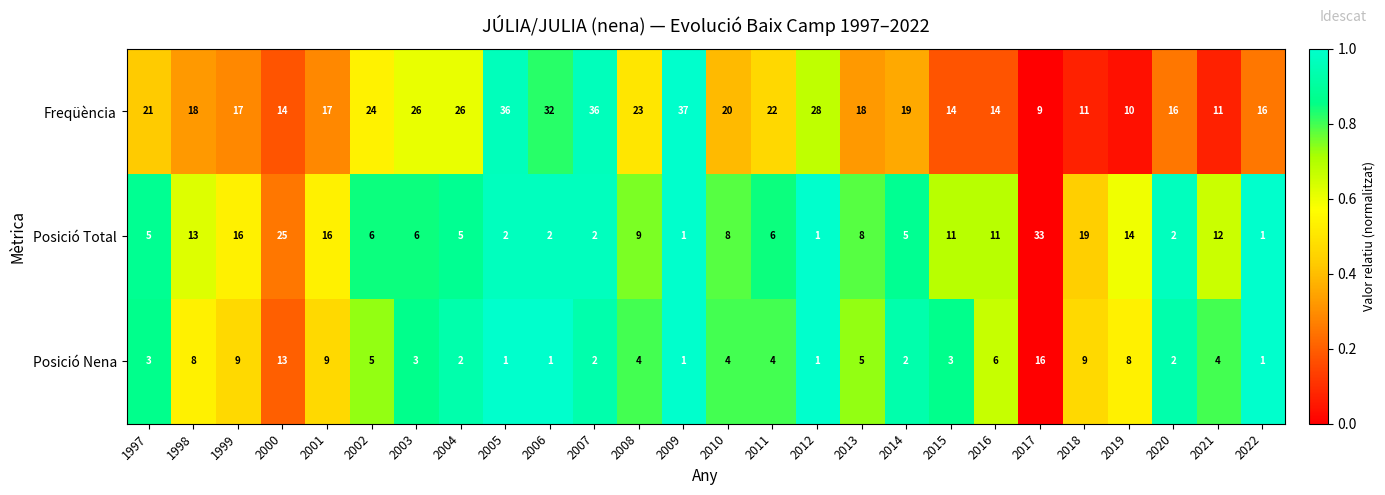

Which series has the largest total across all categories?

Freqüència